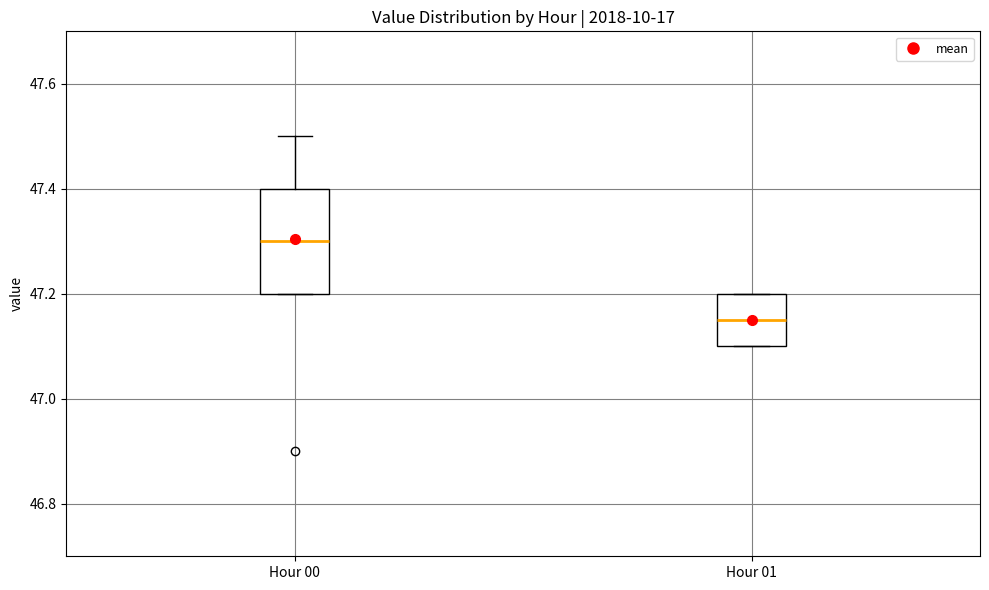

Where does the median line of the box for Hour 01 sit on the y-axis? The values are not printed on the chart, so give them approximately, as read against the axis.

47.16